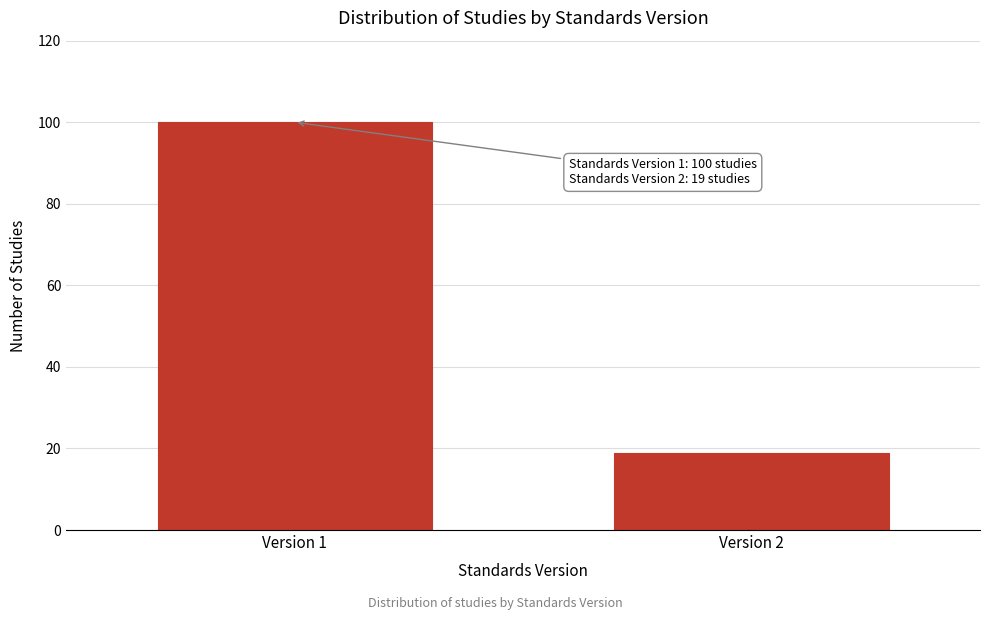

Reading right to left, extract all data points from this chart.

Version 2=19	Version 1=100